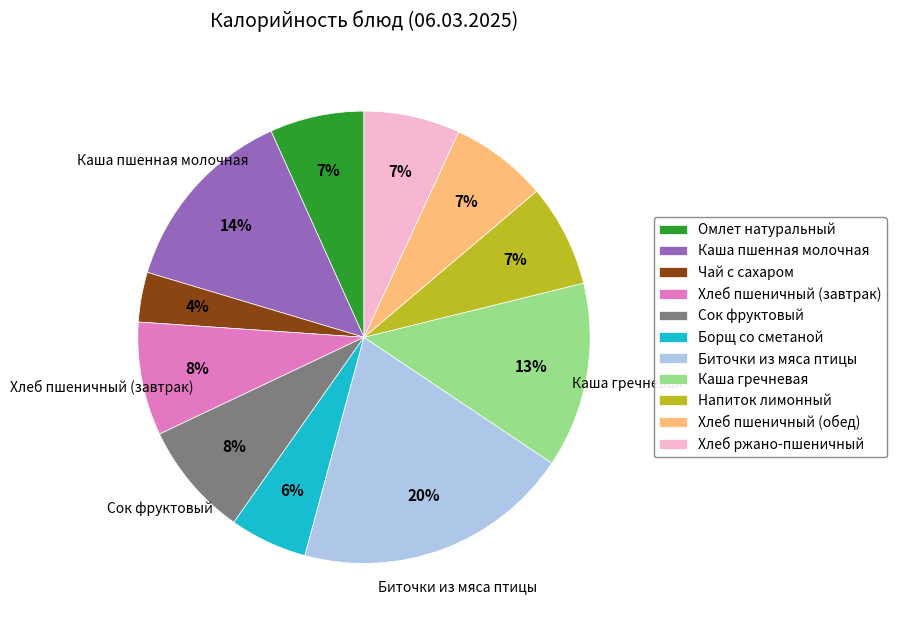

To the nearest percent, what percentage of the pie is Хлеб ржано-пшеничный?

7%